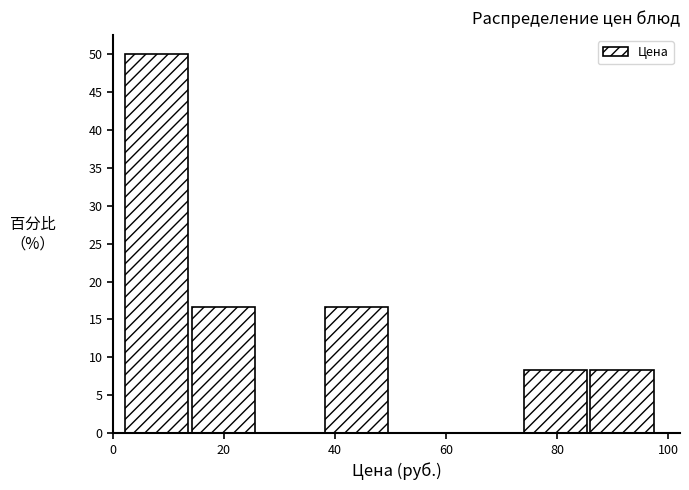

What is the height of the bar covering 86 to 98 on the x-axis? Neither the bar edges nor the heights are printed on the chart, so give them approximately, as read against the axes.

8.5